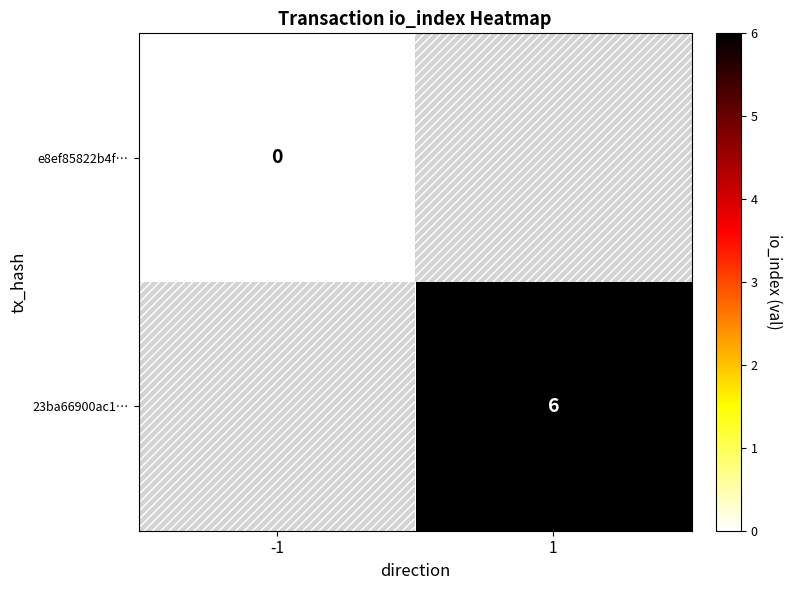

Is it true that 23ba66900ac1… equals 8 at 1?

False